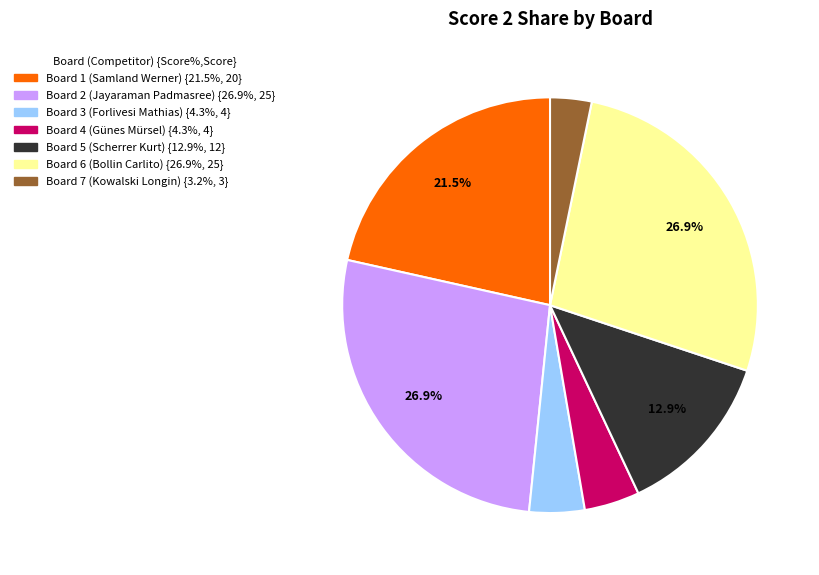

Does any single category account for the majority?

No